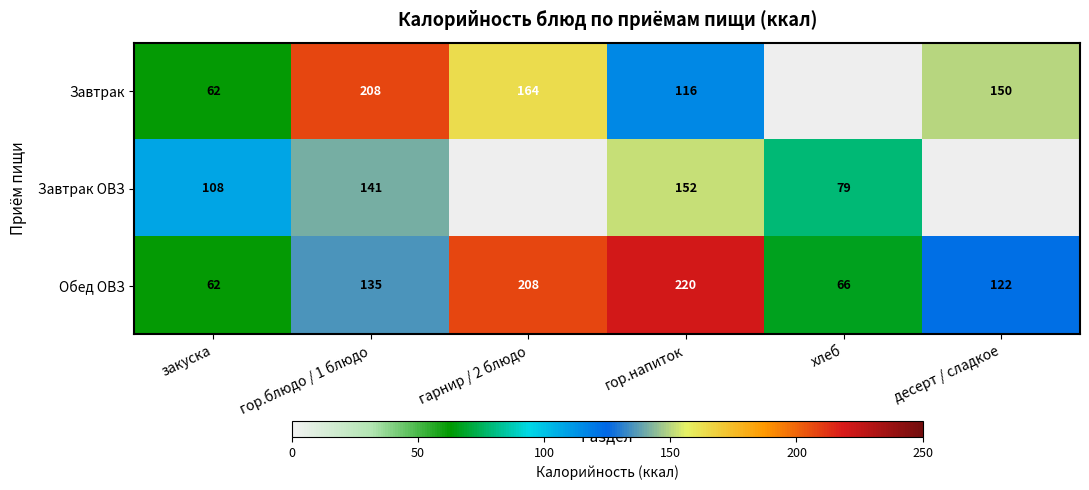

At which category is the sum across all series the highest?

гор.напиток